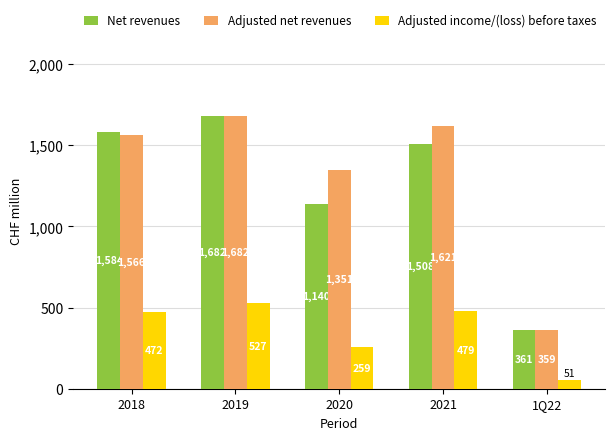

At how many categories does at least one series exceed 156?

5